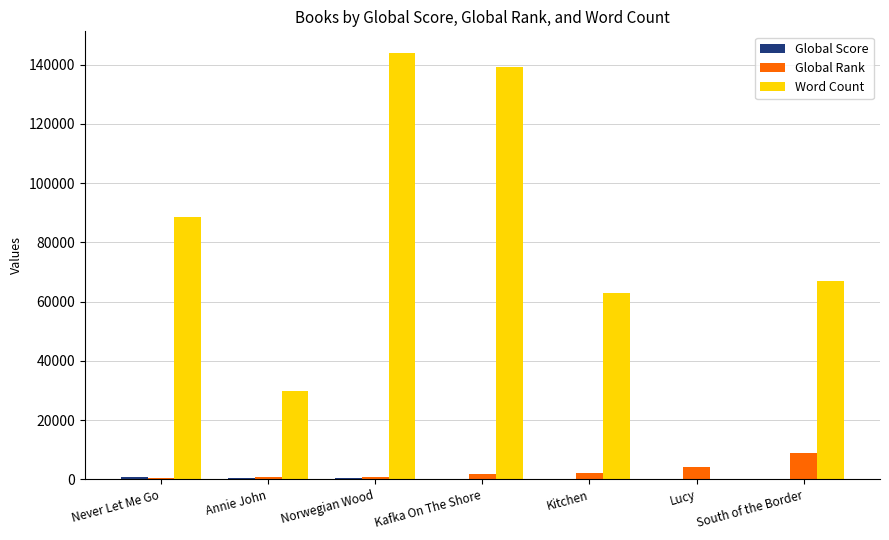

Which series has the largest range (max minus min)?

Word Count